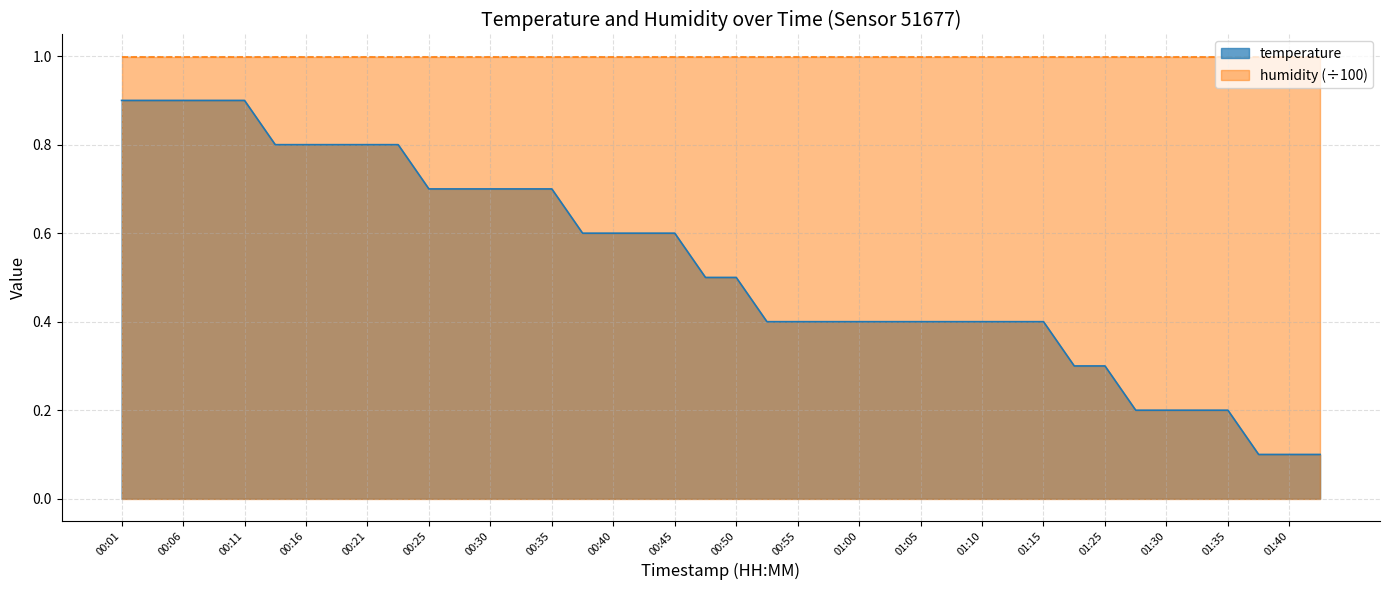

What is the sum of all values?

21.1